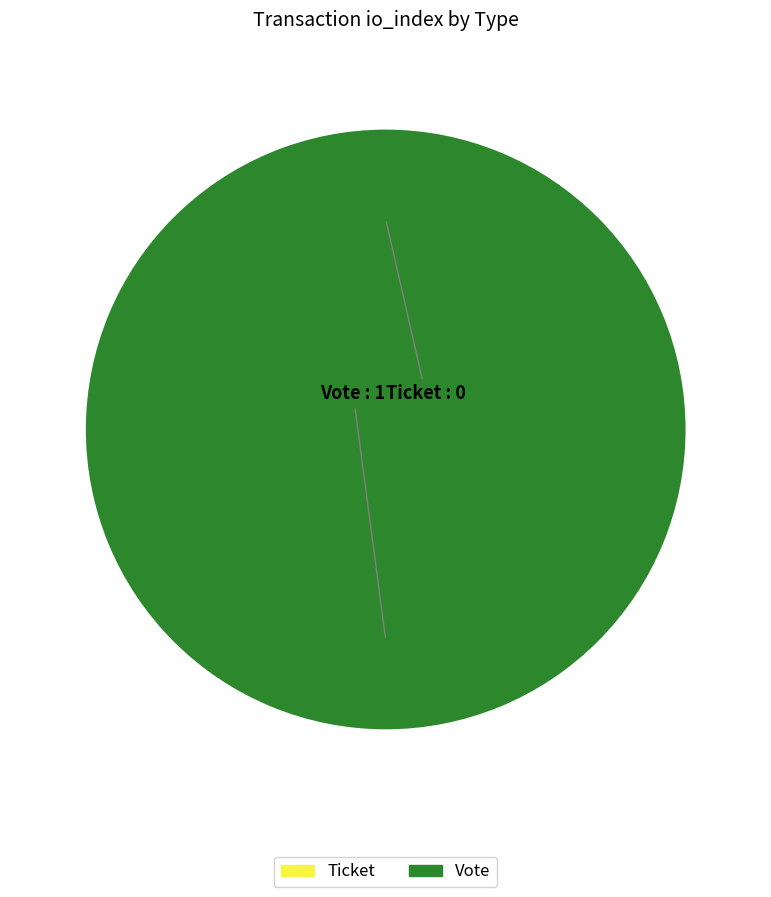

To the nearest percent, what is the difference between the largest and smallest slice percentages?

100%